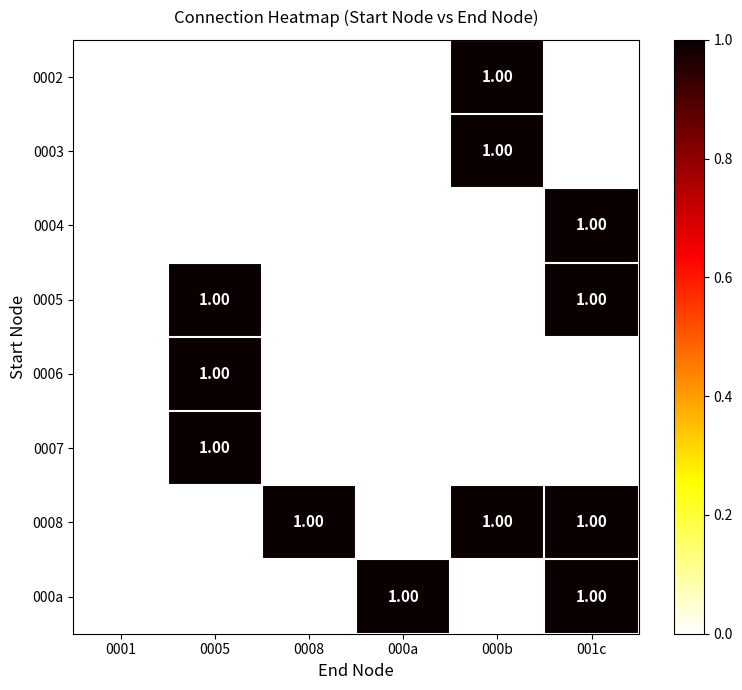

At which category is the sum across all series the highest?

001c